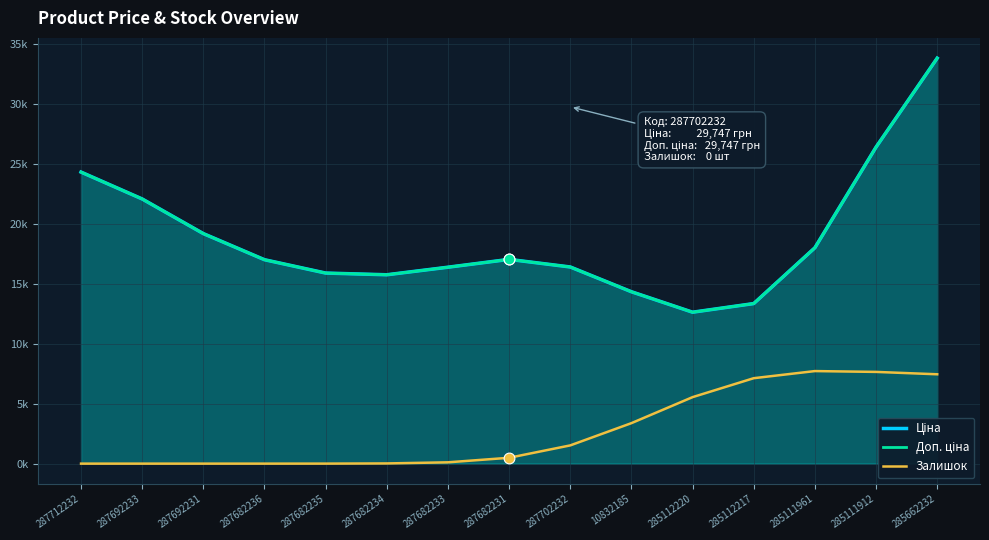

At which category is the sum across all series the highest?

285662232